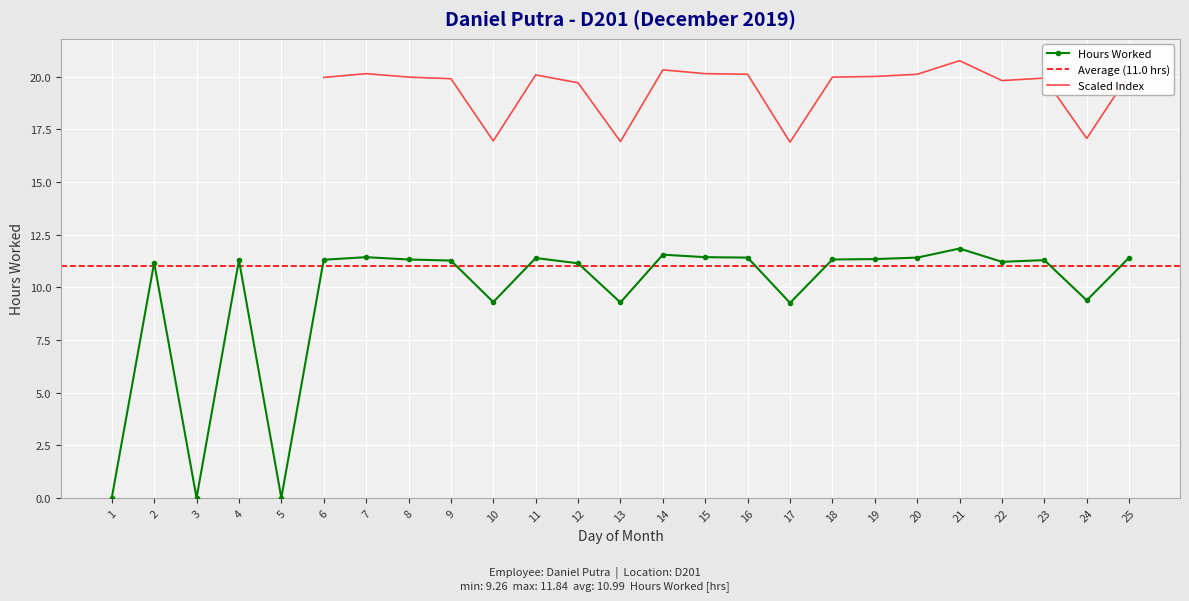

Is it true that the value at 20 is 11.4?

True